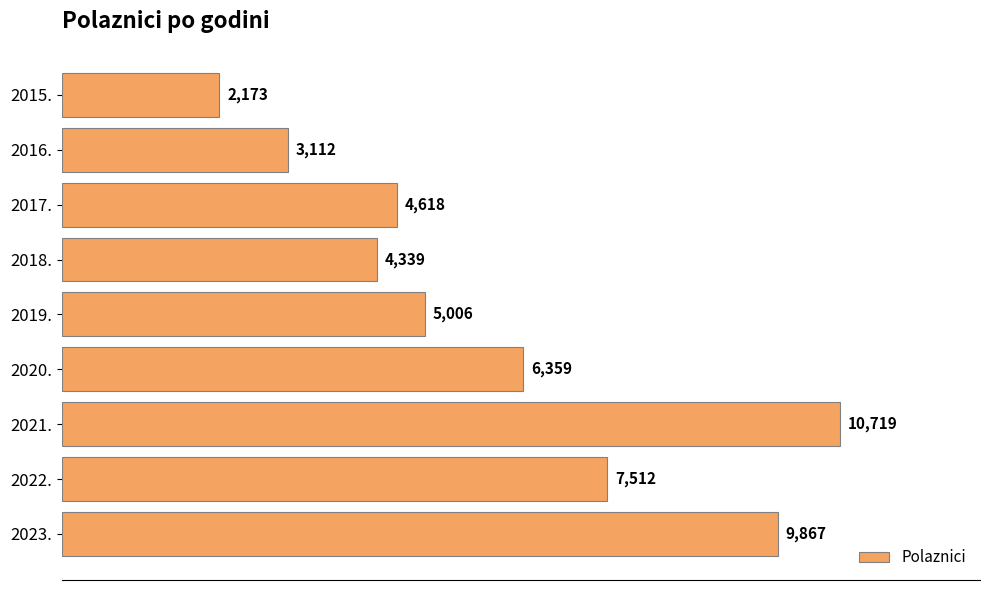

What is the minimum value shown in the chart?

2173